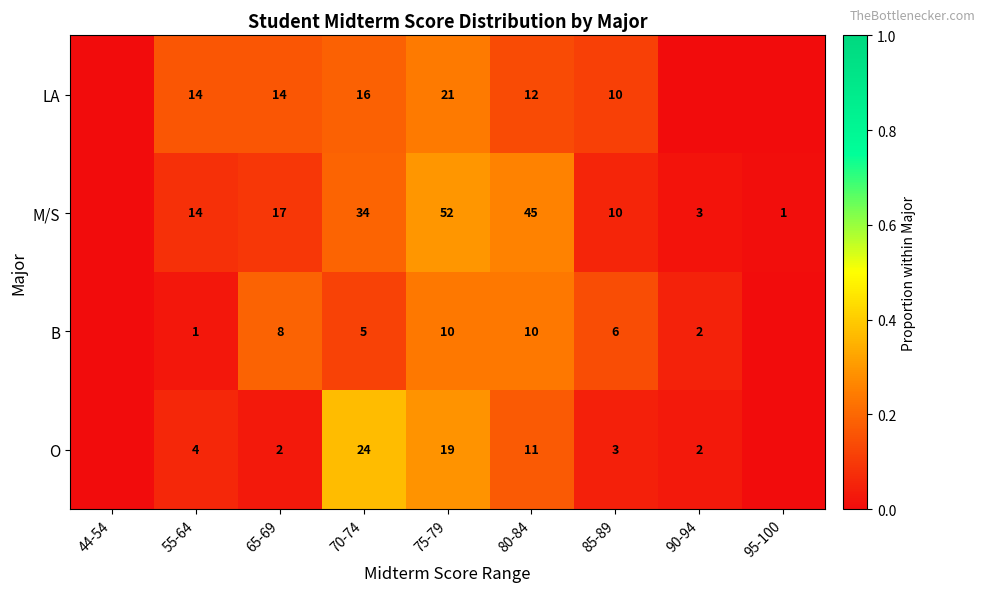

What is the spread (max minus min) of values at 80-84?

35